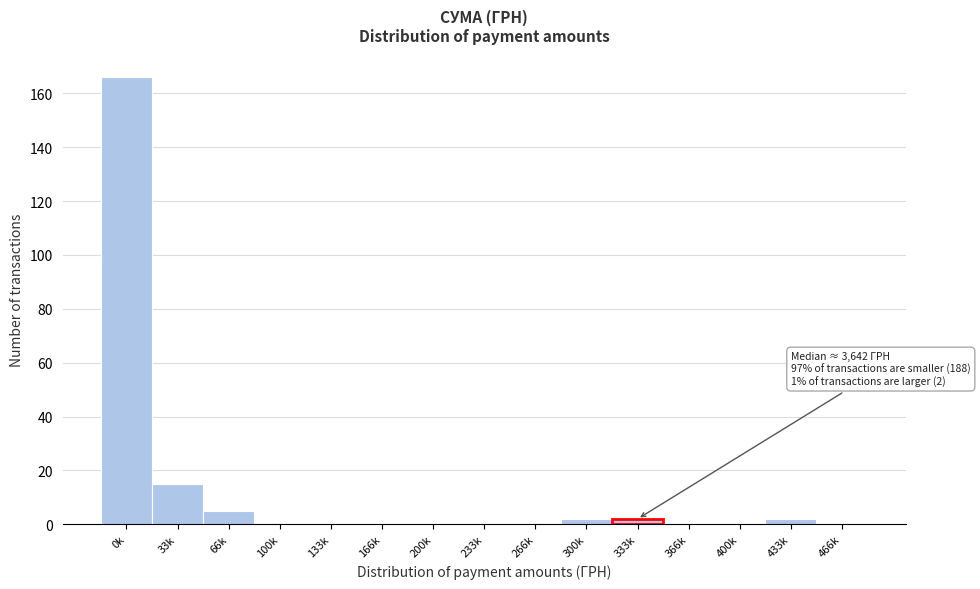

Reading left to right, list all the values displayed in this chart.

0k=166	33k=15	66k=5	100k=0	133k=0	166k=0	200k=0	233k=0	266k=0	300k=2	333k=2	366k=0	400k=0	433k=2	466k=0